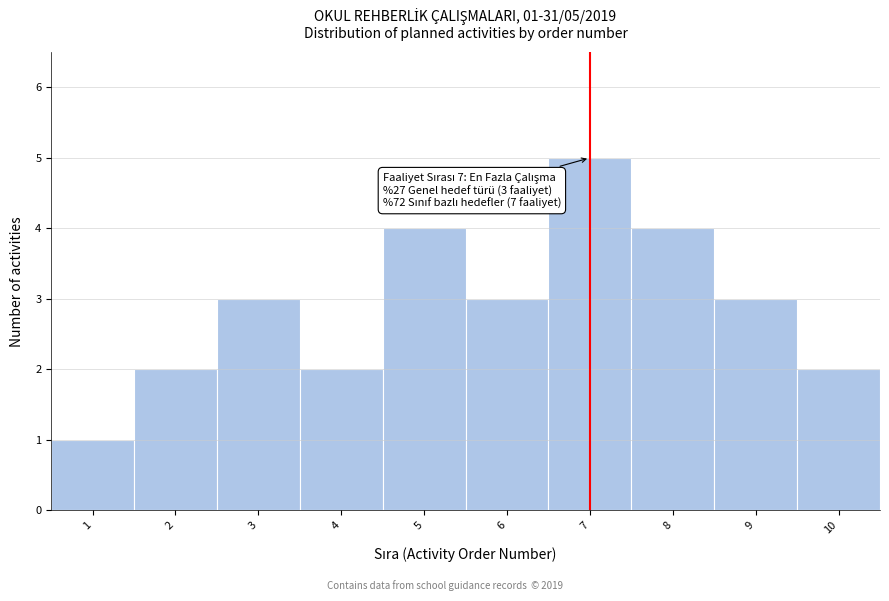

Which range on the x-axis has the tallest bar?

6.5 to 7.5